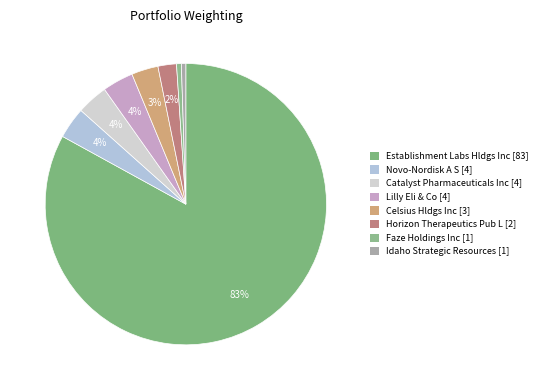

Count the number of slices in the pie.

8